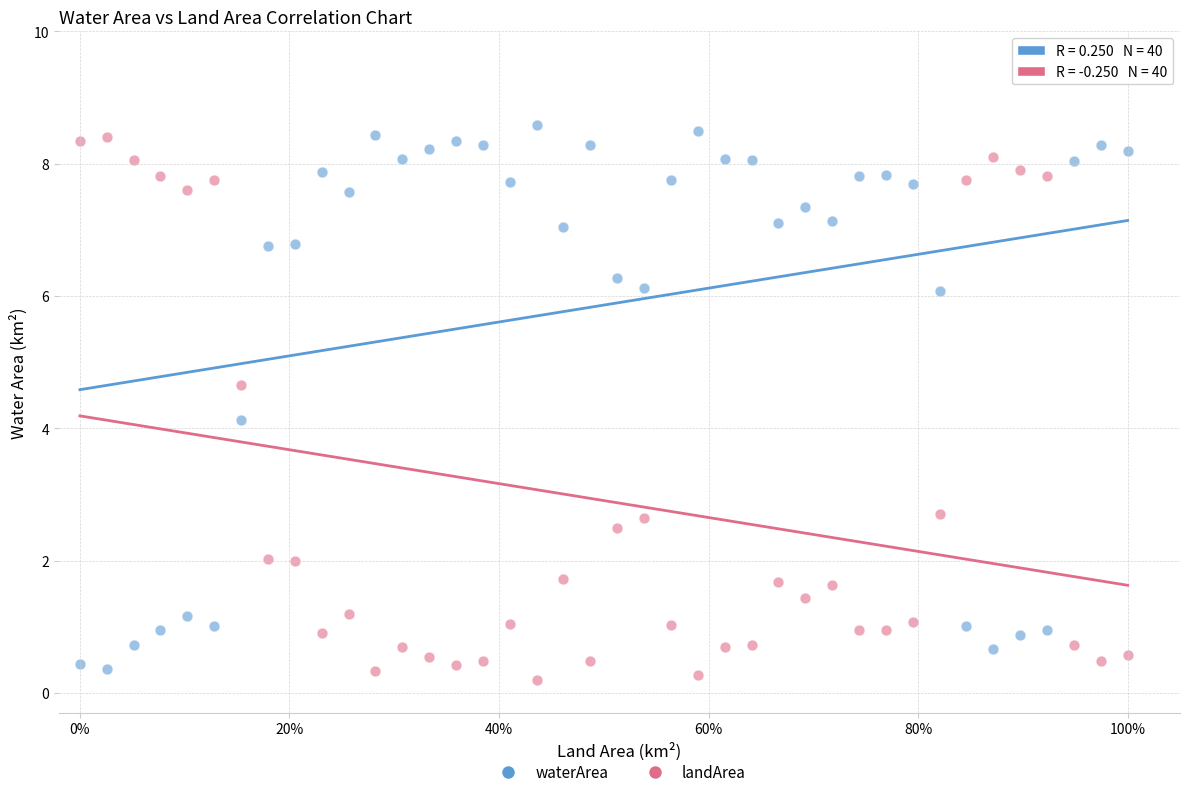

Across all data points, what is the range of Y values (max minus min)?

8.4